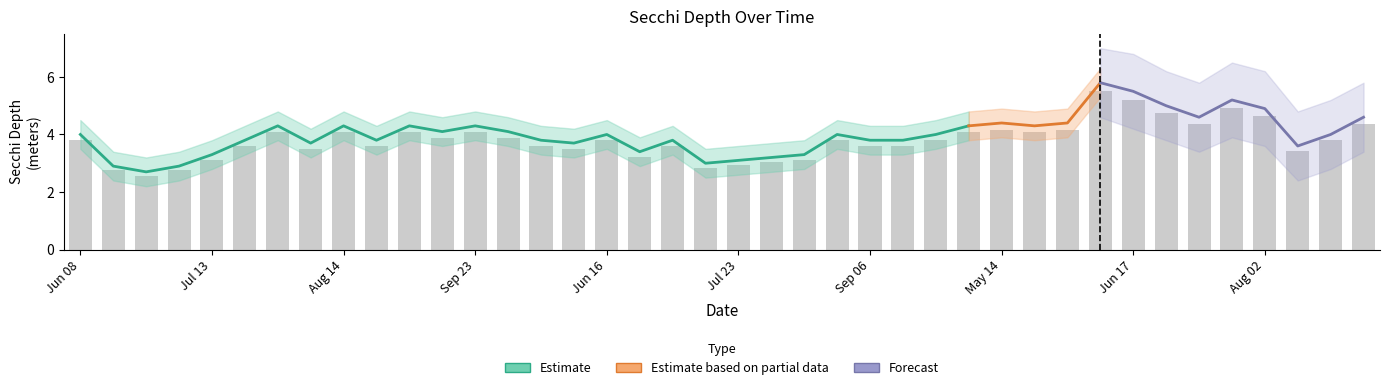

What is the sum of all Secchi_upper values?

180.0